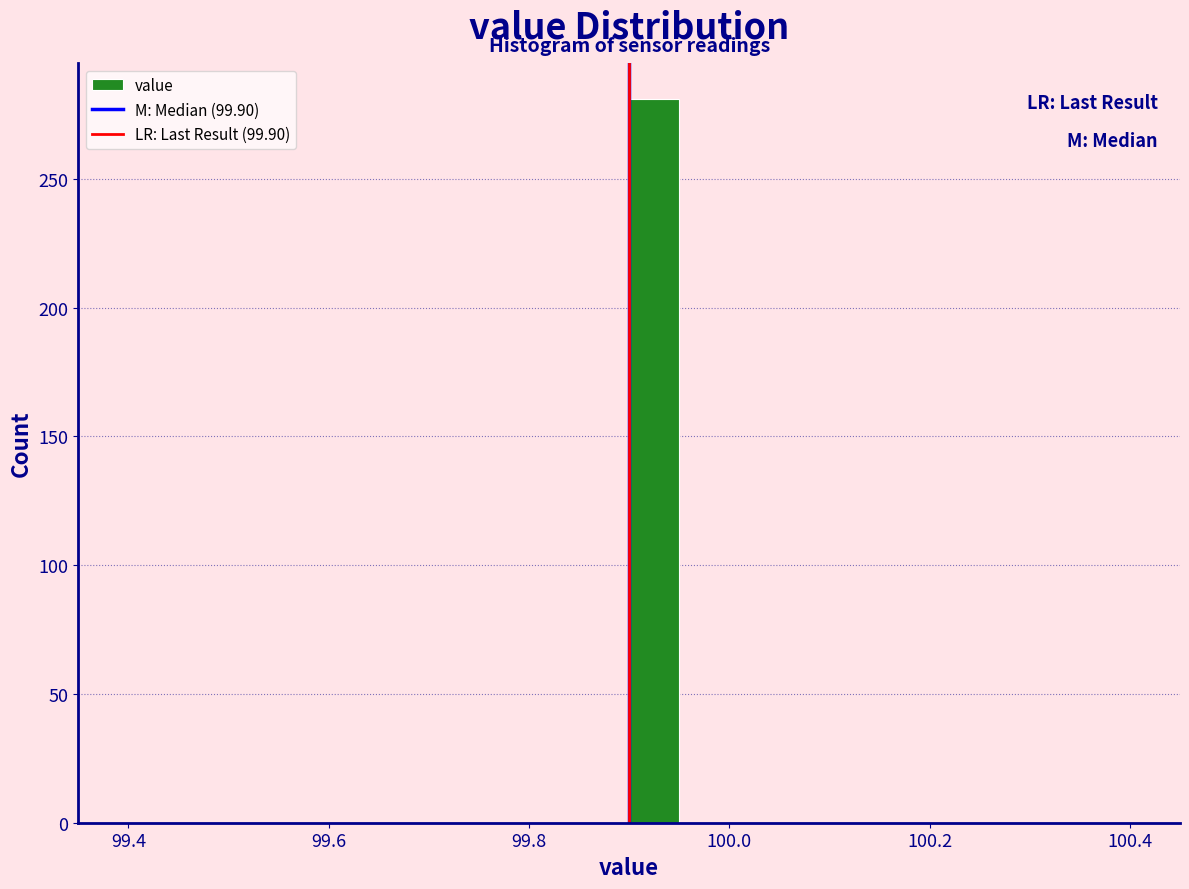

Read against the x-axis, roughly where is the centre of the tallest bar?

99.92